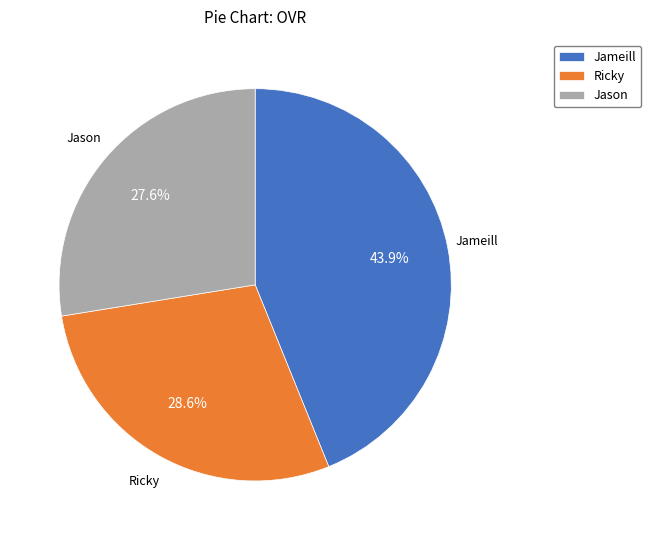

To the nearest percent, what portion does Jason represent?

28%